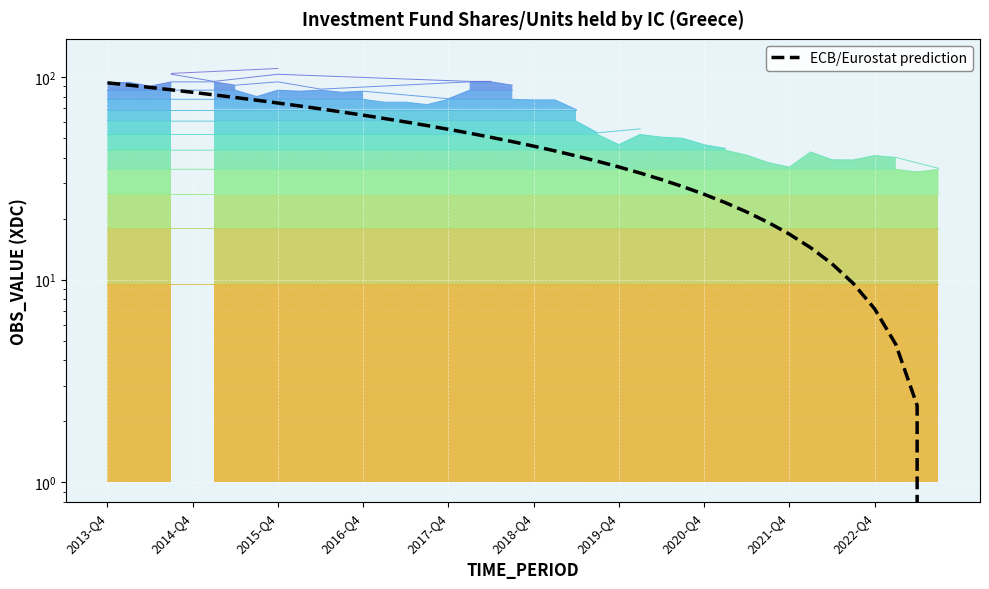

What is the sum of all values?

1870.0